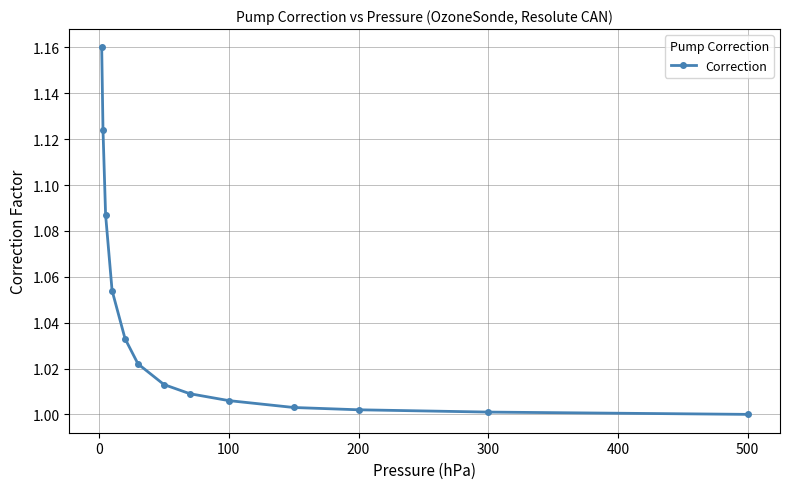

True or false: there are more than 2 points higher than both neighbors.

False